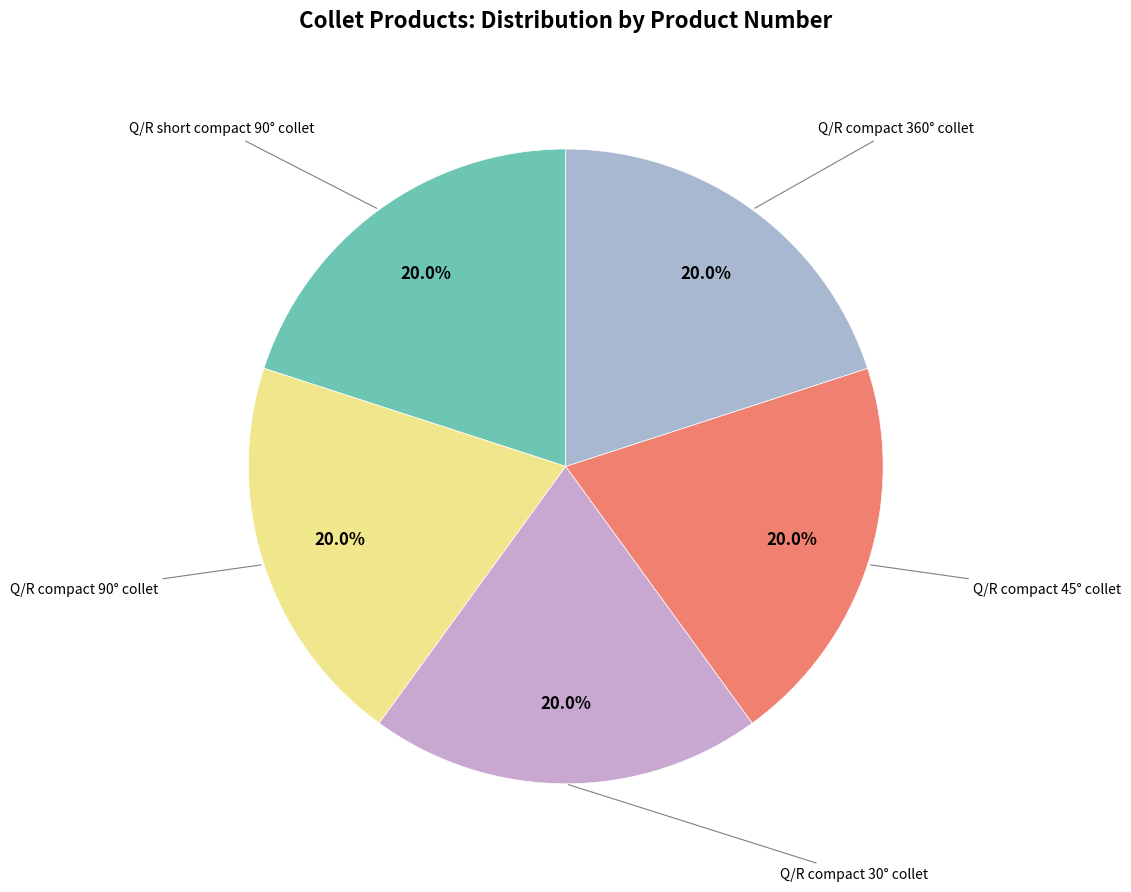

How many slices are in this pie chart?

5